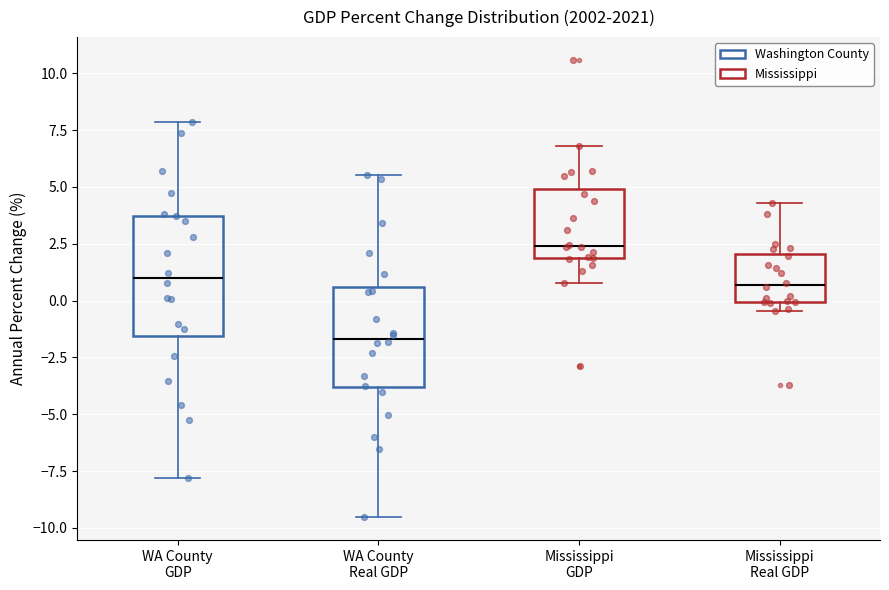

Where does the median line of the box for WA County Real GDP sit on the y-axis? The values are not printed on the chart, so give them approximately, as read against the axis.

-1.5